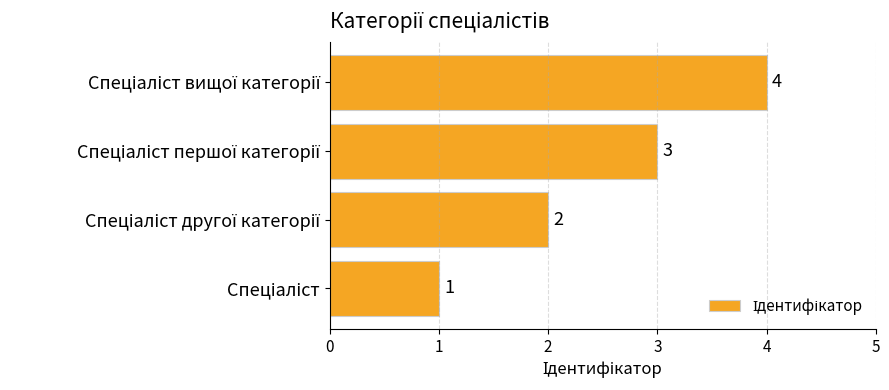

Count the number of data series in this chart.

1